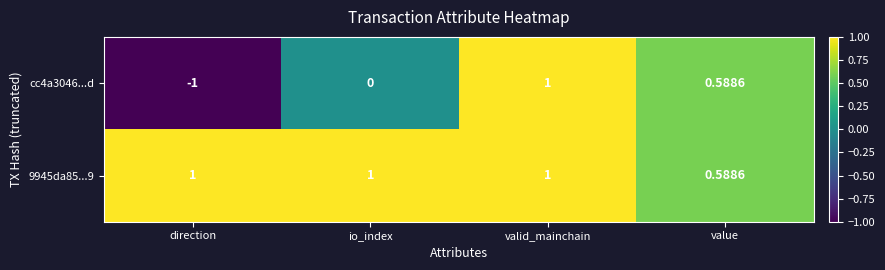

Where is cc4a3046...d nearest to the value 0?

io_index